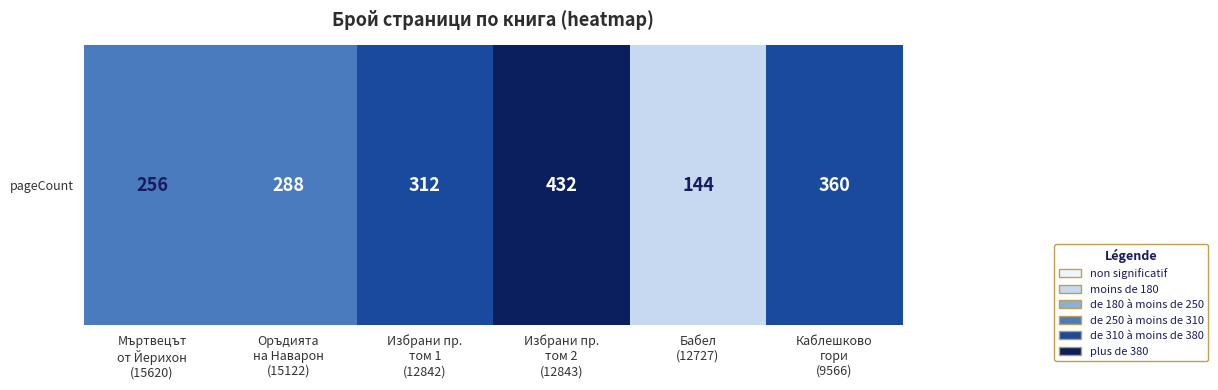

How many values are between 256 and 360?

4